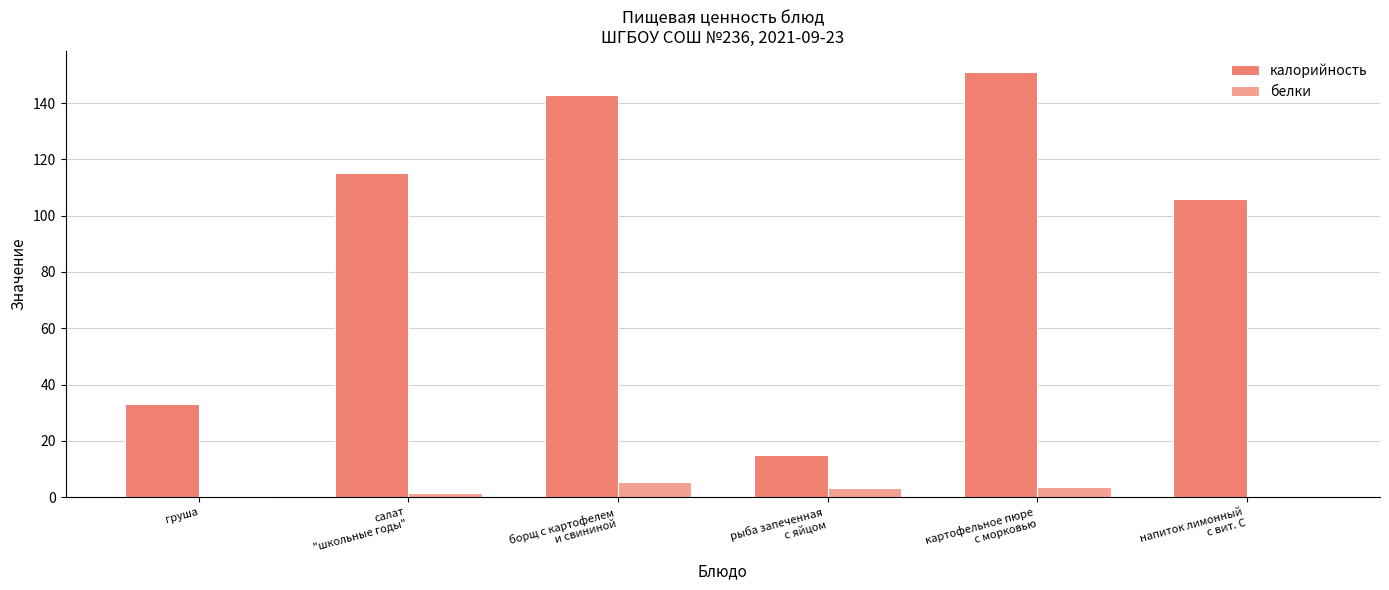

Which series has the largest total across all categories?

калорийность